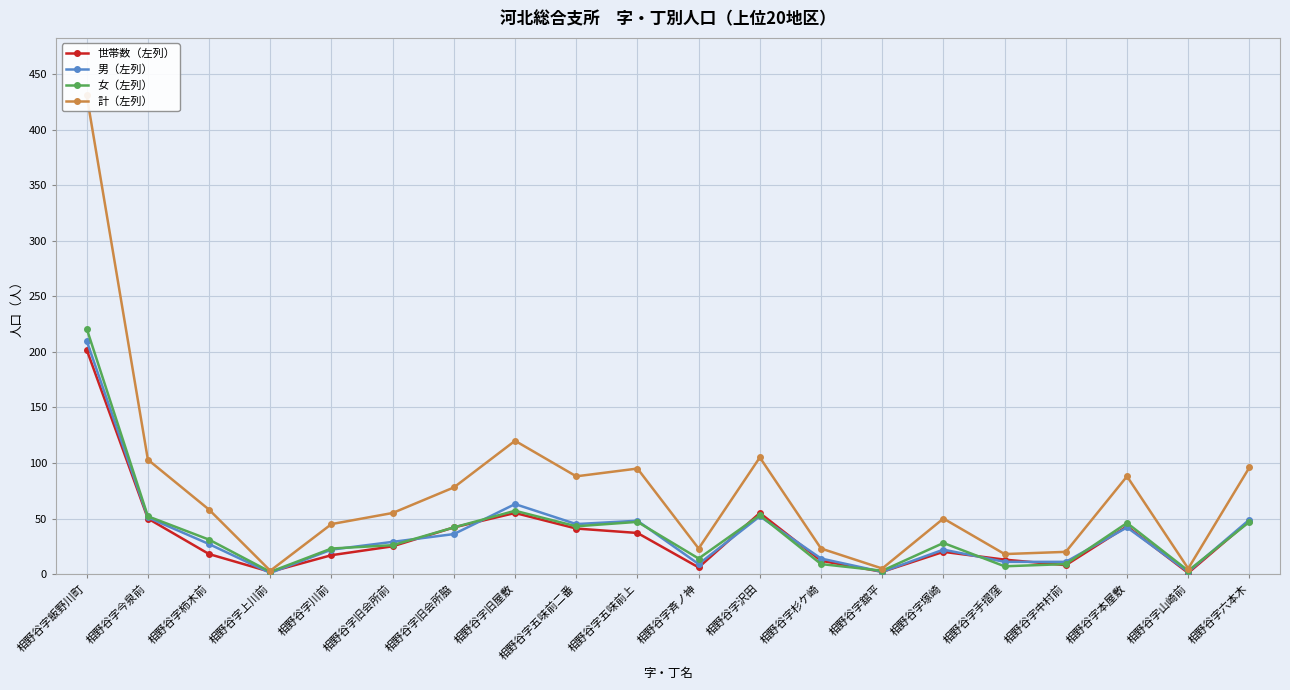

How many interior local valleys does the 男（左列） series have?

5